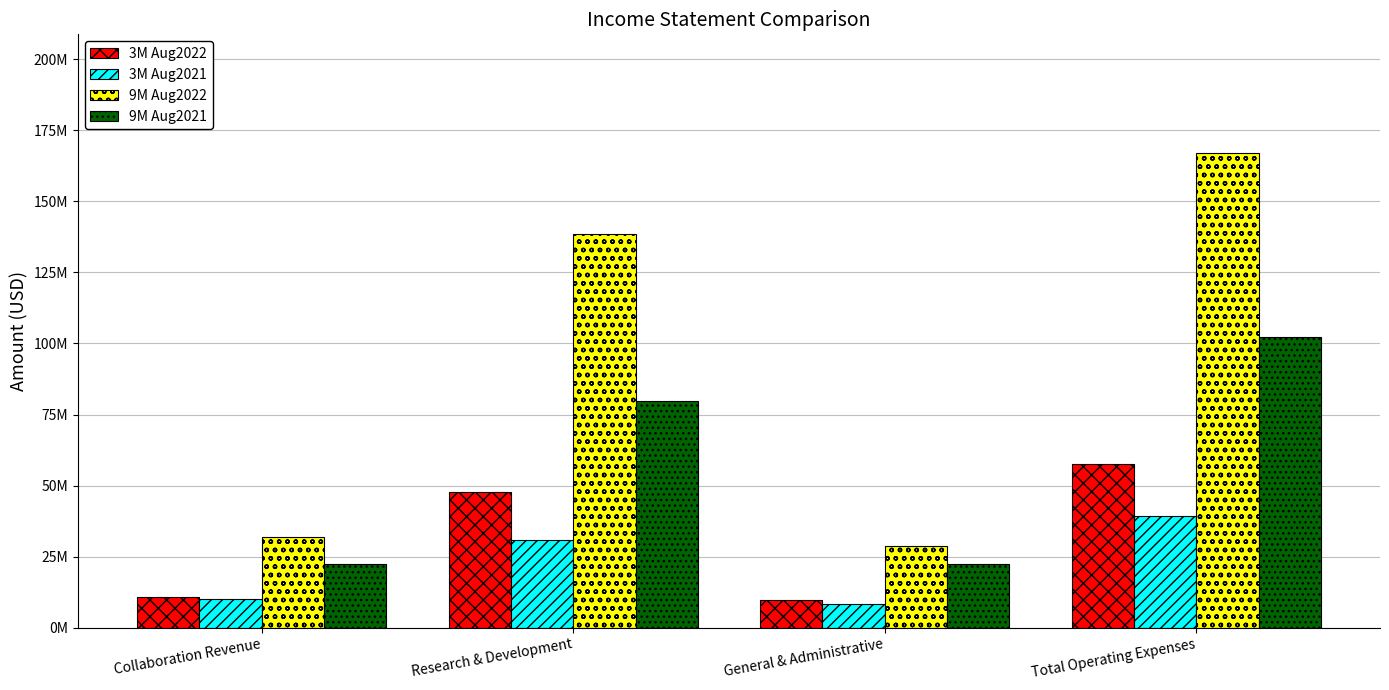

What is the sum of the 3M Aug2022 values at General & Administrative and Collaboration Revenue?

20539000